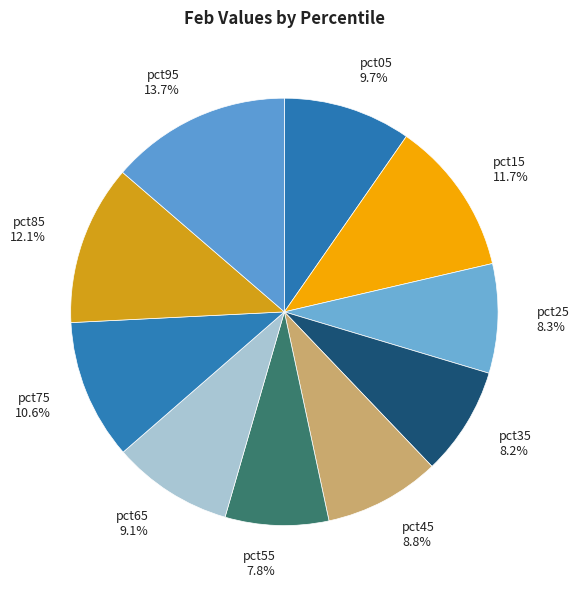

Which slice is the largest?

pct95